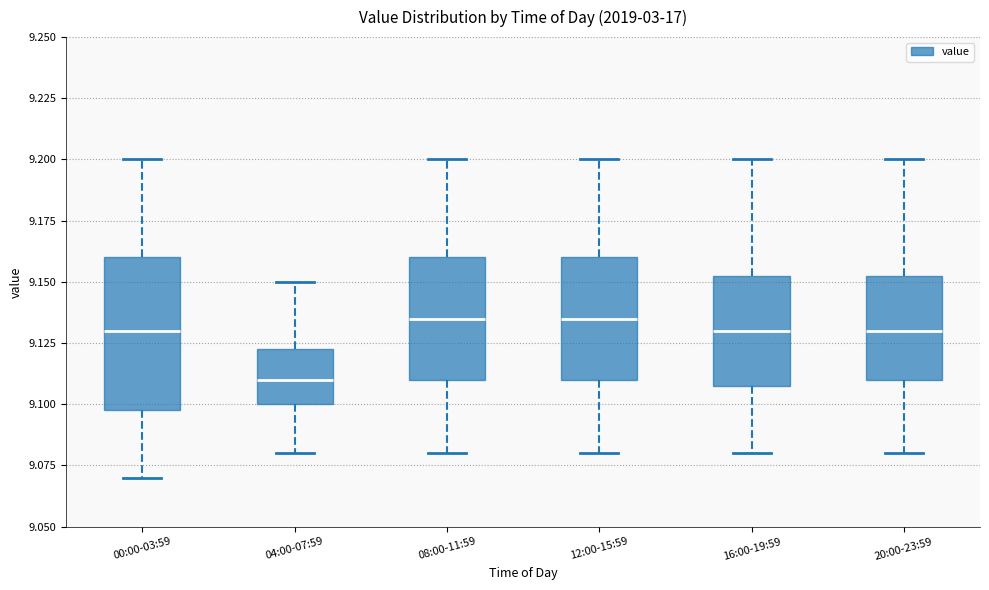

Reading left to right, read every box against the y-axis: the position of its median line, the range the box covers, and the ends of its whiskers. The values are not printed on the chart, so give them approximately, as read against the axis.

00:00-03:59: median 9.130, box 9.100 to 9.160, whiskers 9.070 to 9.200
04:00-07:59: median 9.110, box 9.100 to 9.125, whiskers 9.080 to 9.150
08:00-11:59: median 9.135, box 9.110 to 9.160, whiskers 9.080 to 9.200
12:00-15:59: median 9.135, box 9.110 to 9.160, whiskers 9.080 to 9.200
16:00-19:59: median 9.130, box 9.110 to 9.155, whiskers 9.080 to 9.200
20:00-23:59: median 9.130, box 9.110 to 9.155, whiskers 9.080 to 9.200